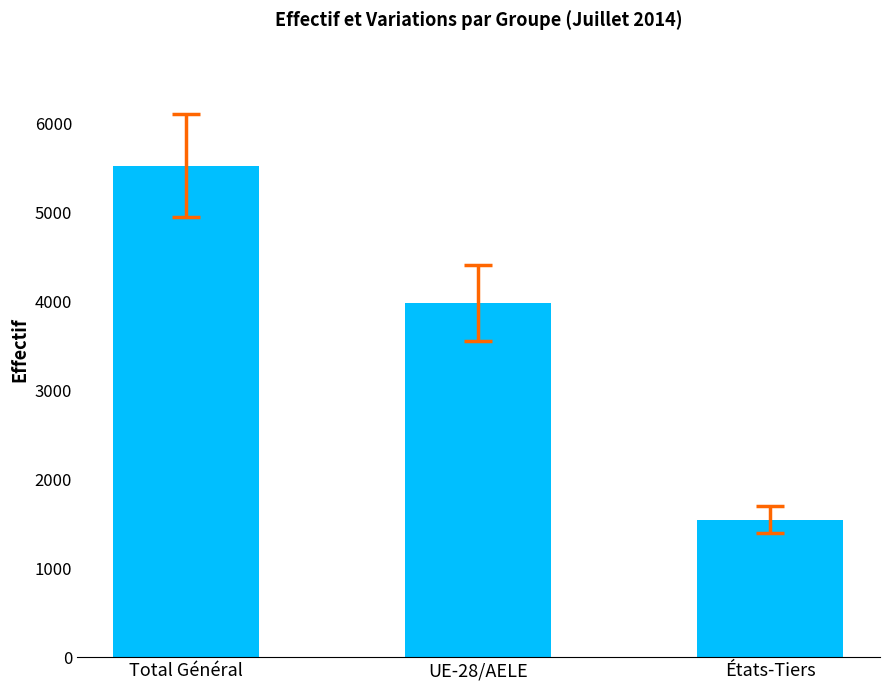

What is the difference between the maximum and minimum values?

3982